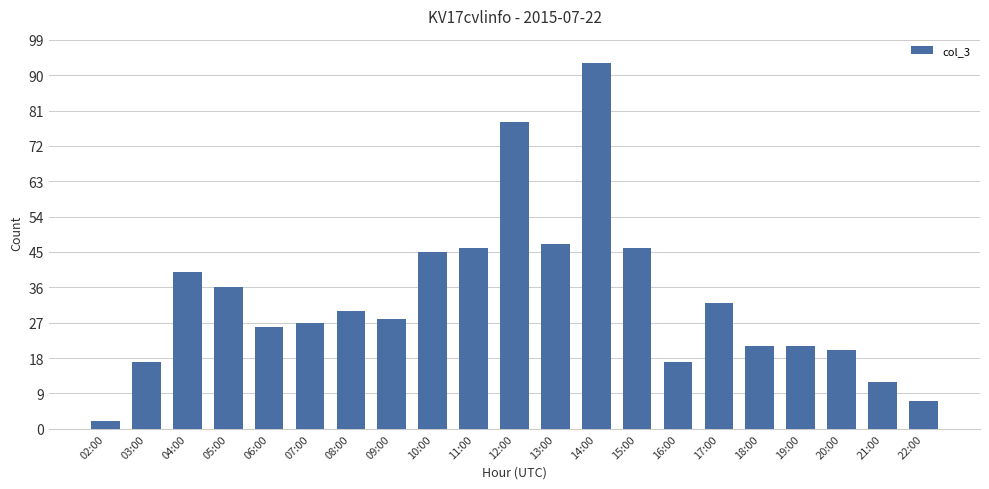

Which category has the lowest value across all series?

02:00